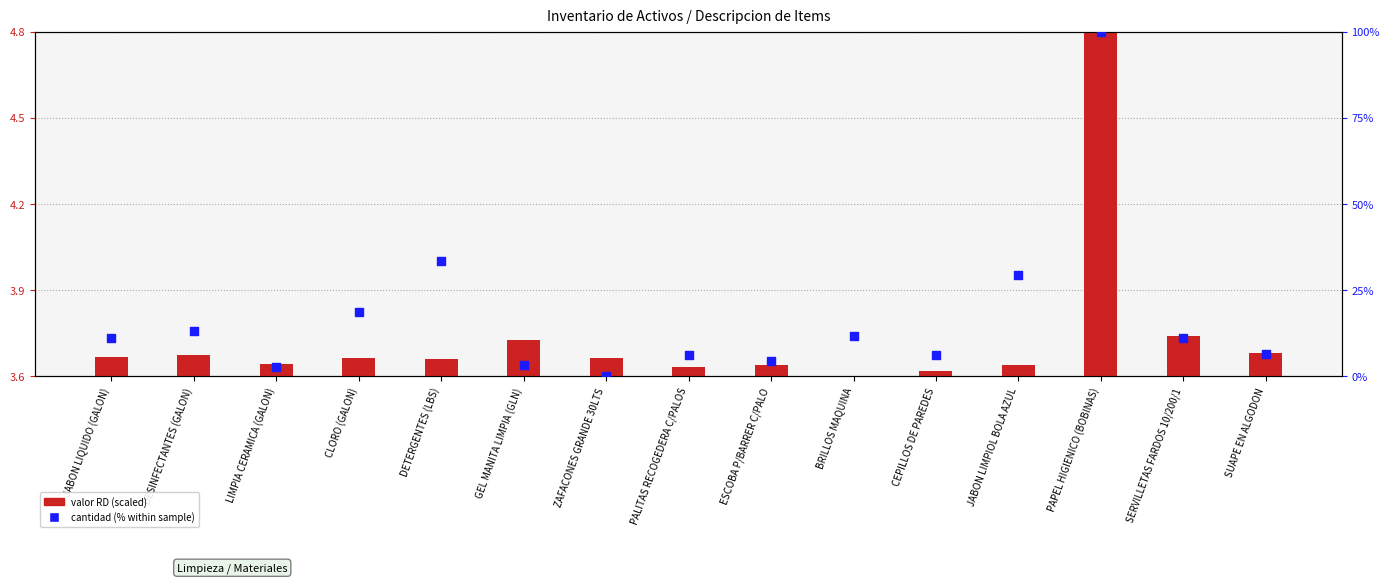

Which series contains the lowest Y value?

valor RD (scaled)